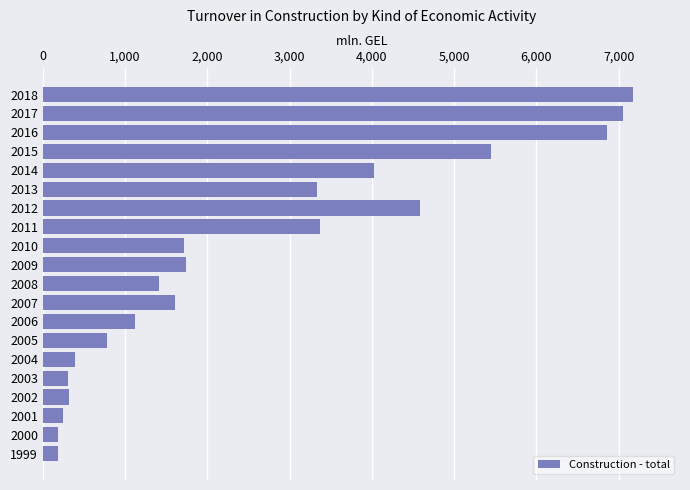

Does the chart contain stacked bars?

No